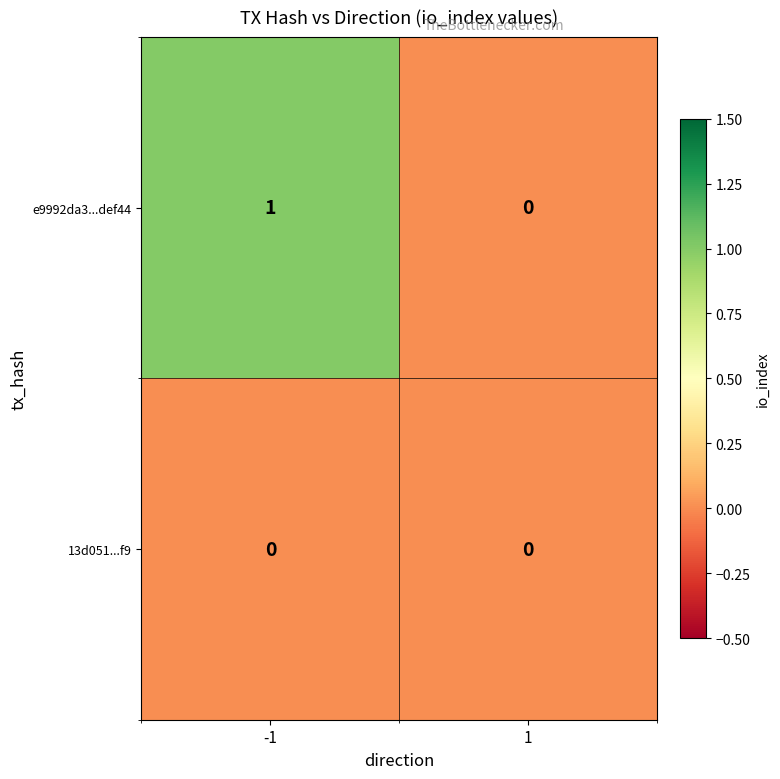

Rank the series by their maximum value, from lowest to highest.

13d051...f9, e9992da3...def44